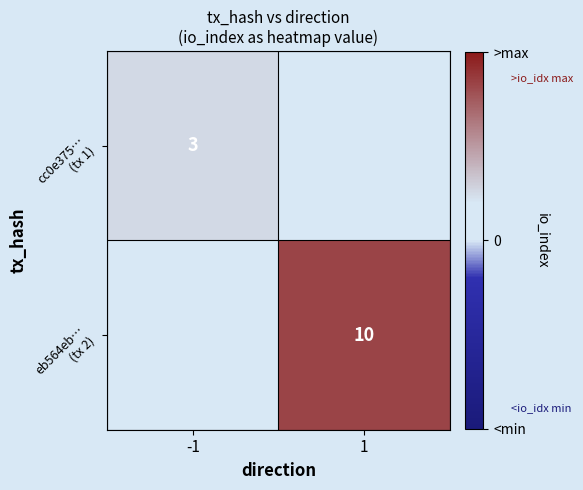

How many cc0e375… (tx 1) values are between 0 and 3?

2